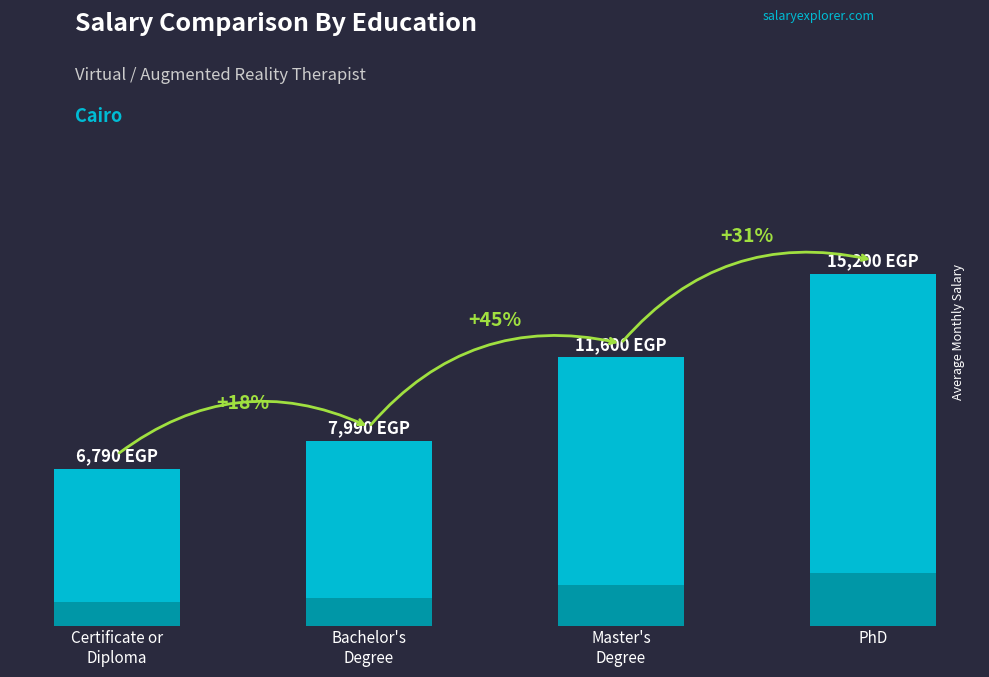

Which label corresponds to the largest value in the chart?

PhD